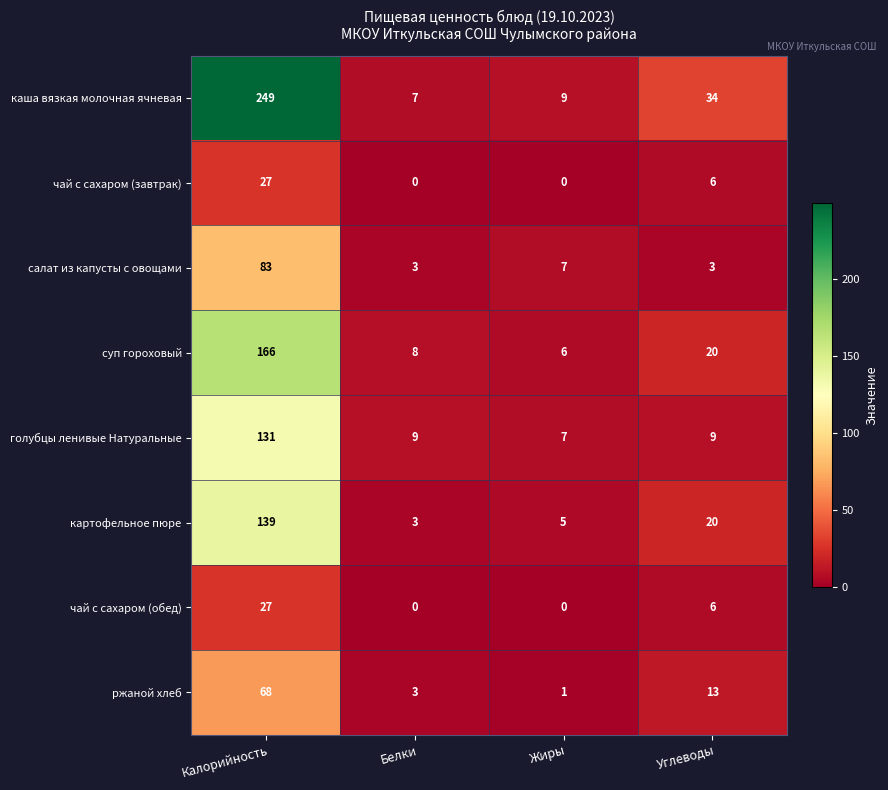

Which series has the widest spread of values?

каша вязкая молочная ячневая